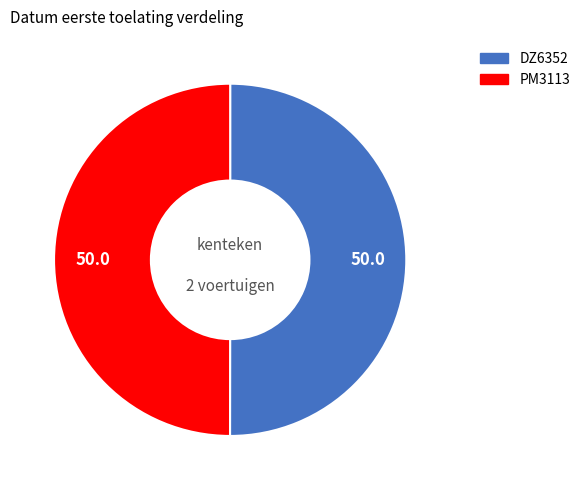

Combined, do PM3113 and DZ6352 account for over 50%?

Yes